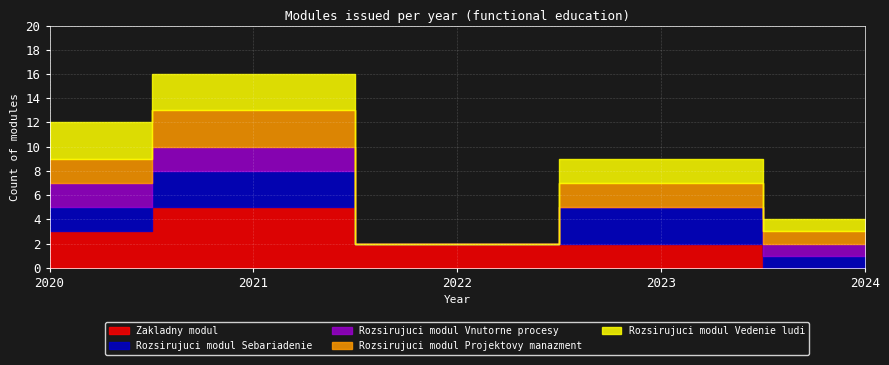

Between 2020 and 2023, which series saw the biggest shift?

Rozsirujuci modul Vnutorne procesy